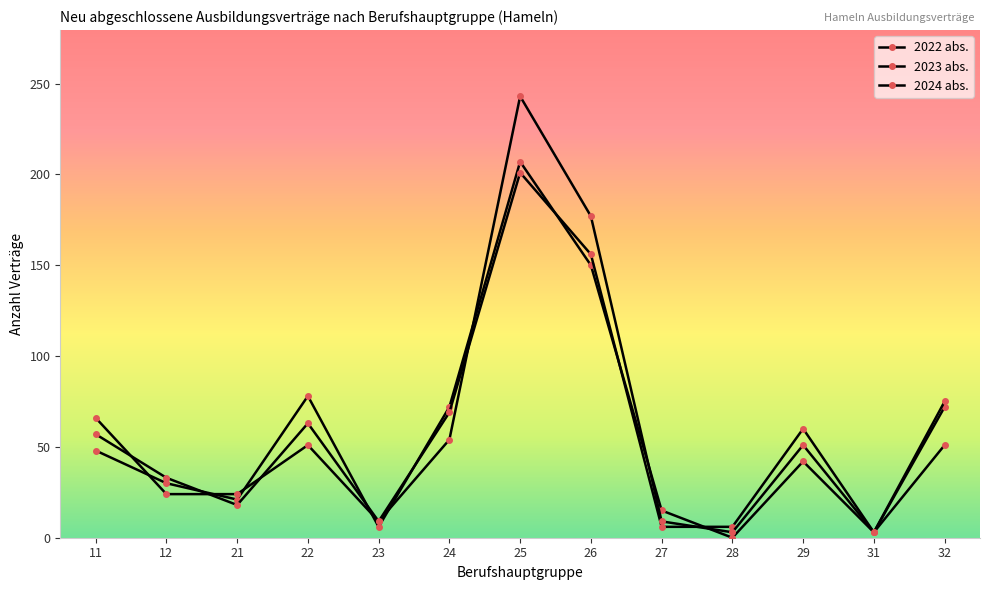

How many lines are shown in the chart?

3